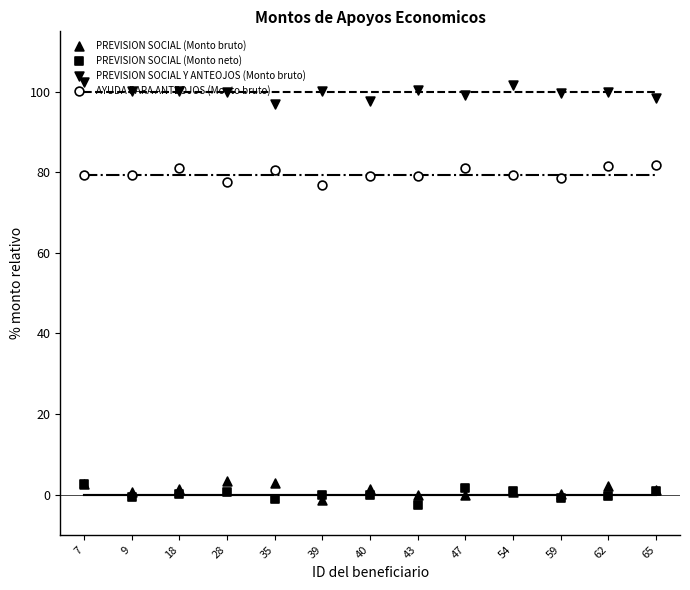

Which series contains the highest Y value?

PREVISION SOCIAL Y ANTEOJOS (Monto bruto)